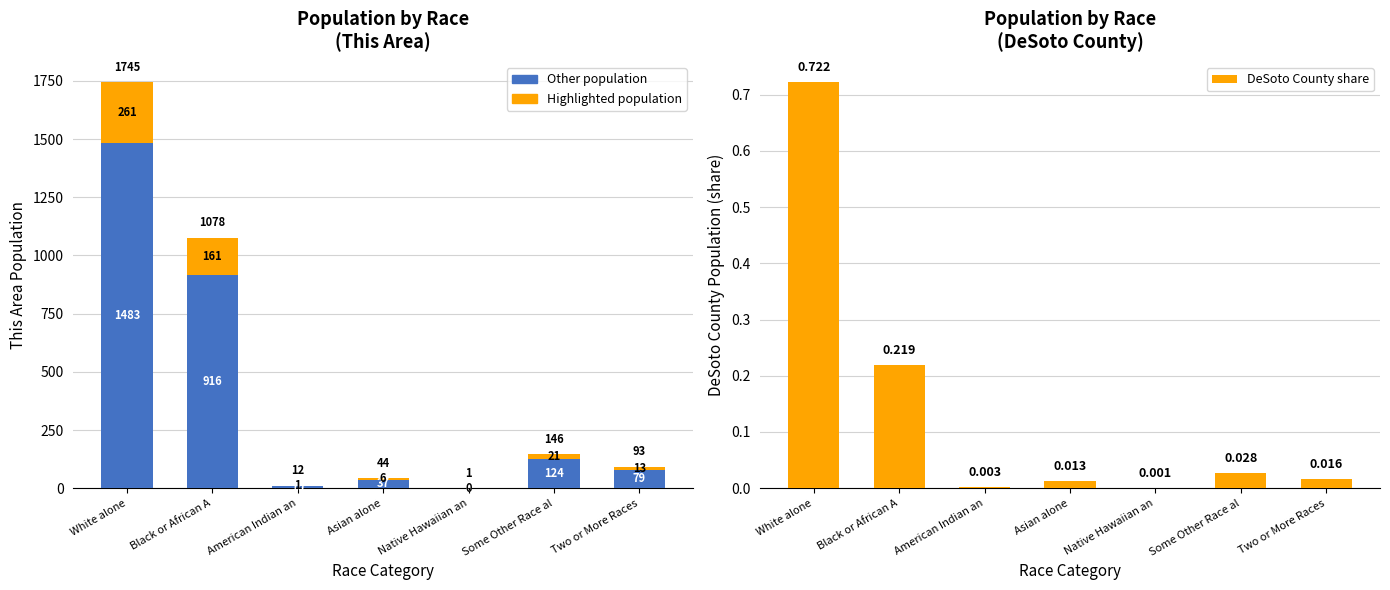

What are all the series names shown in the legend?

Other population, Highlighted population, DeSoto County share